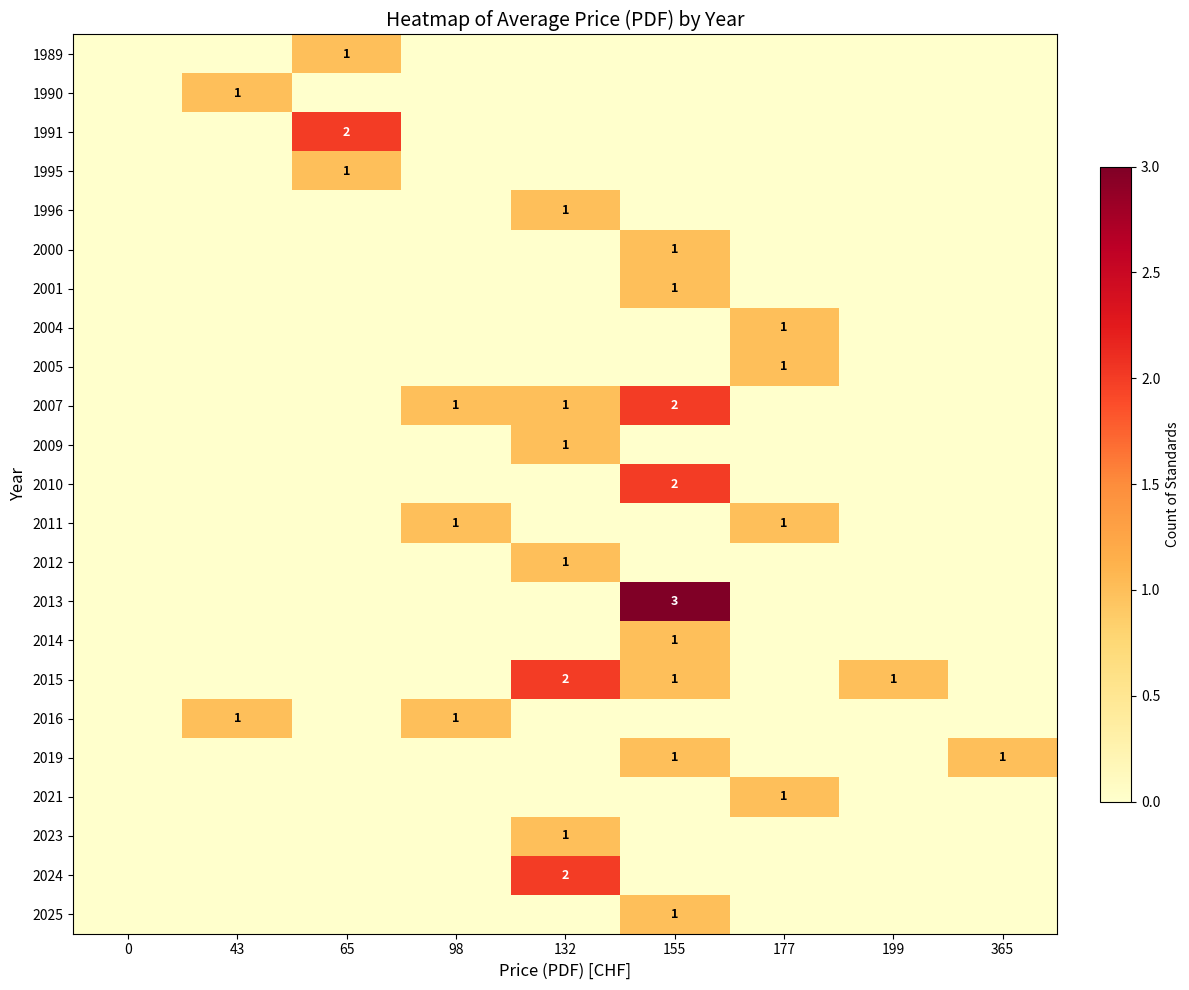

How many 2024 values are between 0 and 1?

8